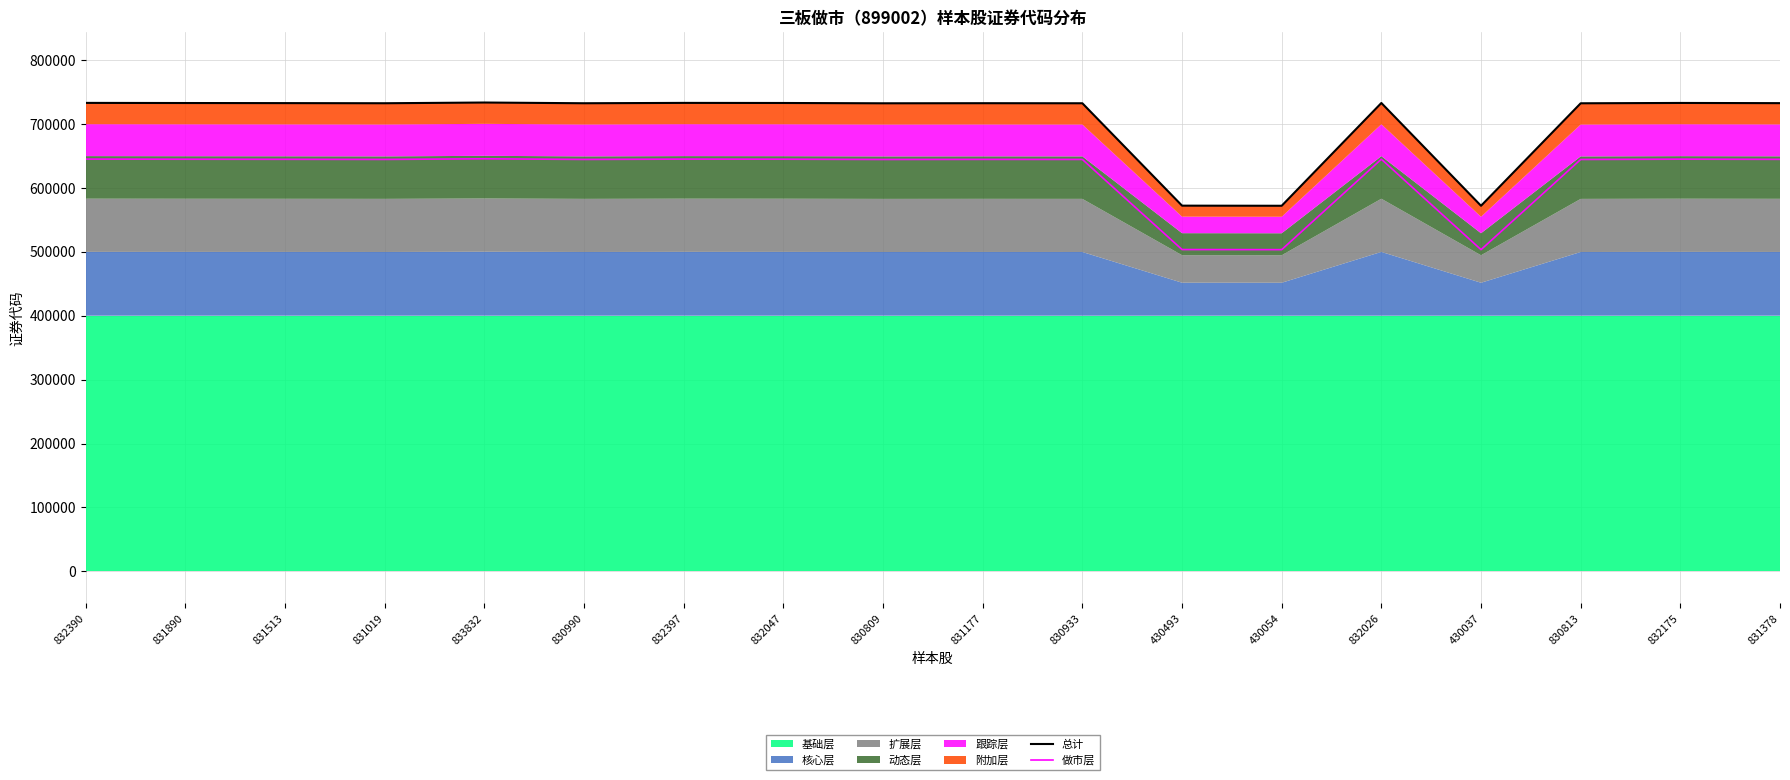

At which category is the sum across all series the highest?

833832